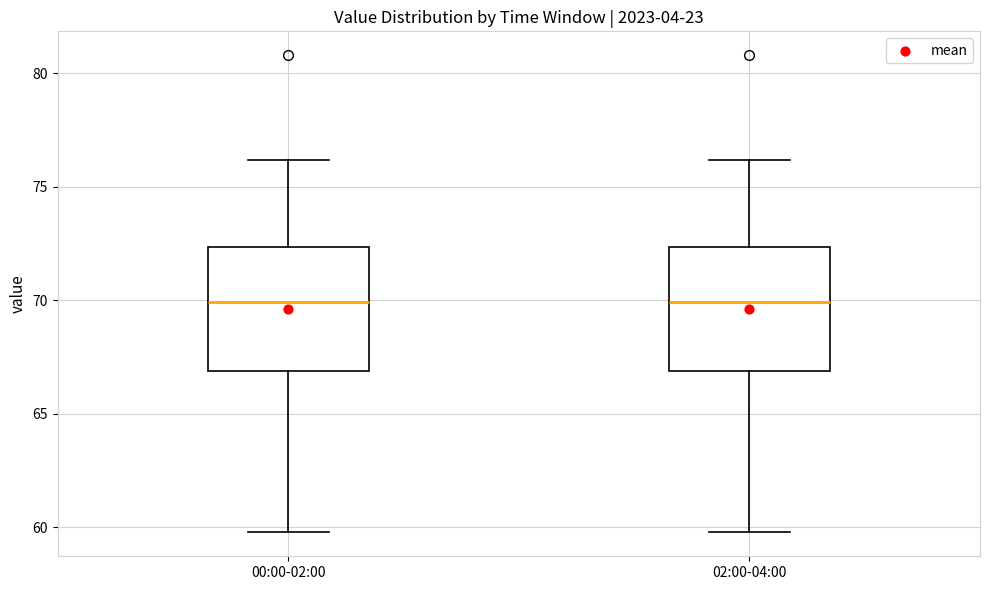

Reading left to right, transcribe this box plot: for each box, give where its median line is, the range the box spans, and where its two whiskers end, as read against the y-axis. The values are not printed on the chart, so give them approximately, as read against the axis.

00:00-02:00: median 70.0, box 67.0 to 72.5, whiskers 60.0 to 76.0
02:00-04:00: median 70.0, box 67.0 to 72.5, whiskers 60.0 to 76.0